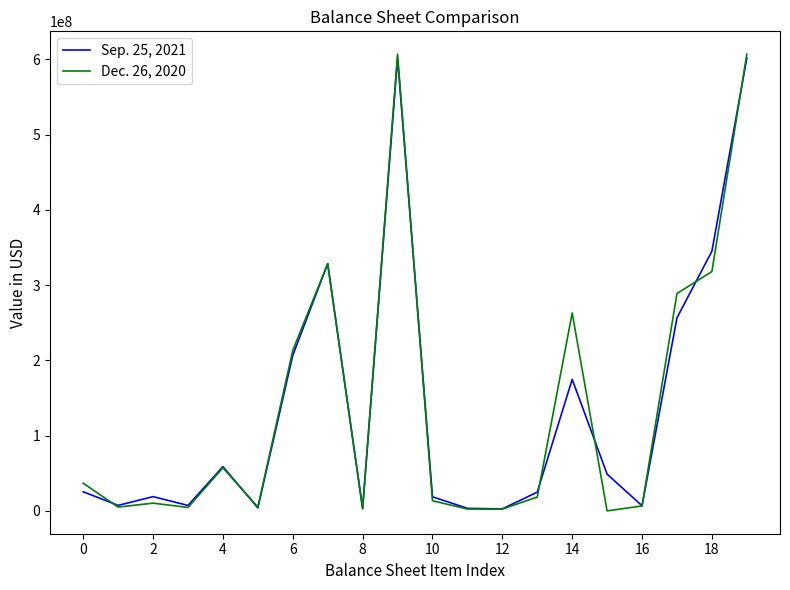

List the series in order of their peak value, lowest first.

Sep. 25, 2021, Dec. 26, 2020